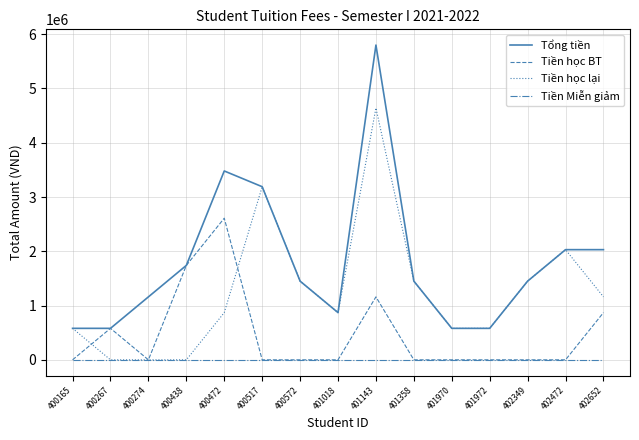

What is the greatest value displayed?

5800000